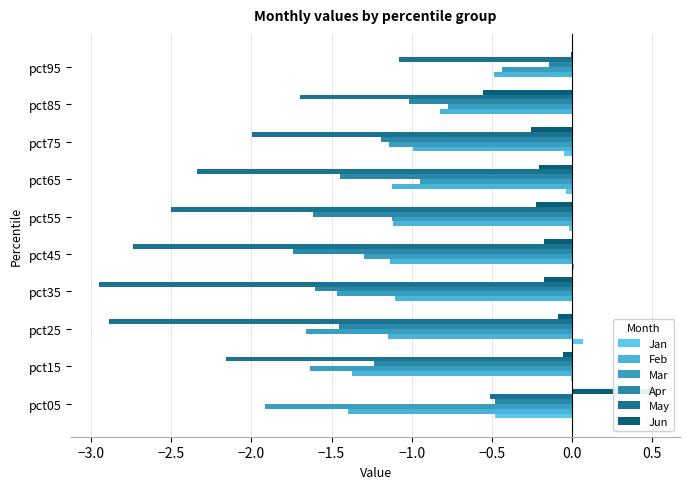

What is the sum of all May values?

-20.9